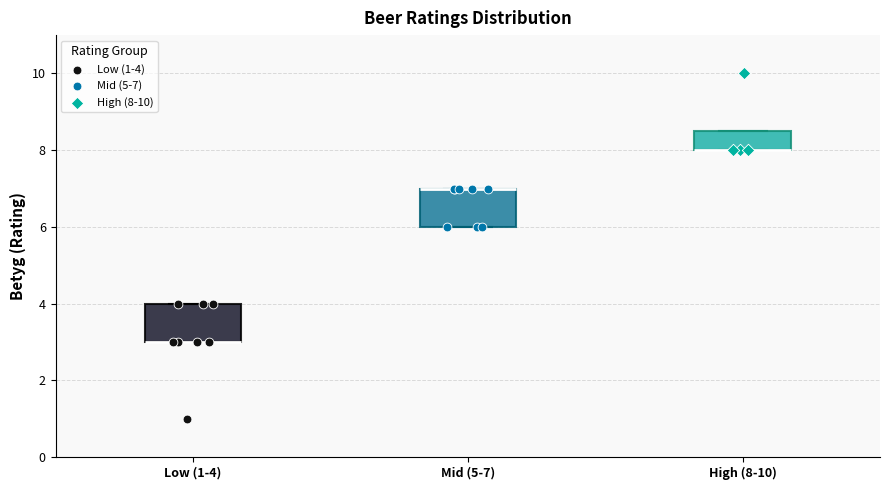

Reading left to right, read every box against the y-axis: the position of its median line, the range the box covers, and the ends of its whiskers. The values are not printed on the chart, so give them approximately, as read against the axis.

Low (1-4): median 3.0 (drawn on the box's lower edge), box 3.0 to 4.0, whiskers 3.0 to 4.0
Mid (5-7): median 7.0 (drawn on the box's upper edge), box 6.0 to 7.0, whiskers 6.0 to 7.0
High (8-10): median 8.0 (drawn on the box's lower edge), box 8.0 to 8.6, whiskers 8.0 to 8.6